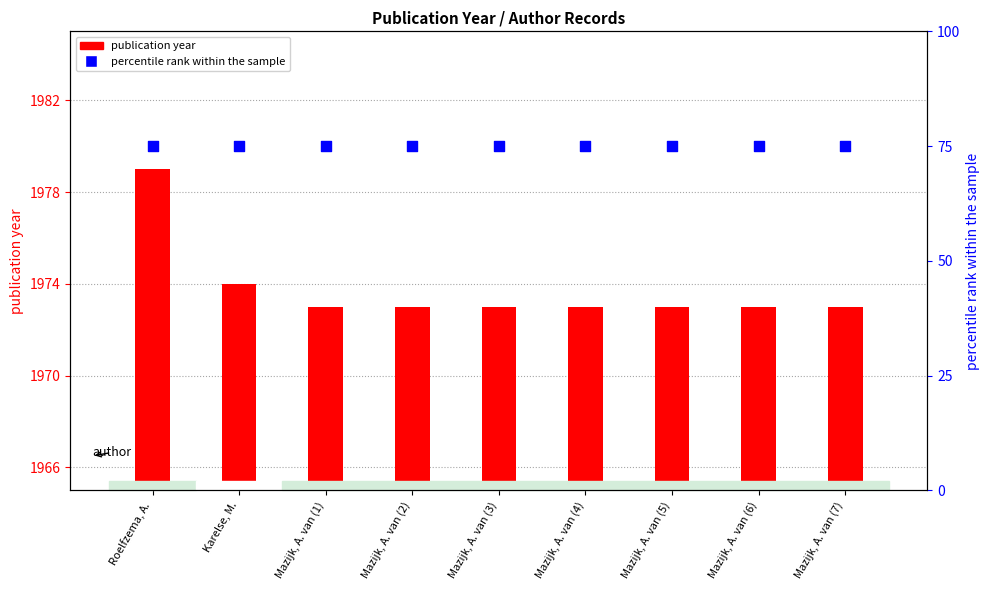

What are all the series names shown in the legend?

publication year, percentile rank within the sample